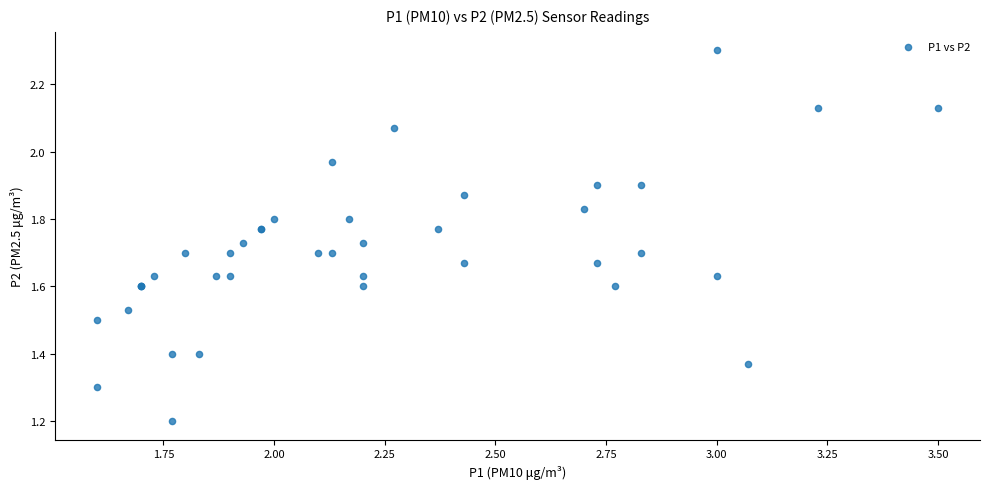

What Y value in the scatter plot is closest to 1?

1.2